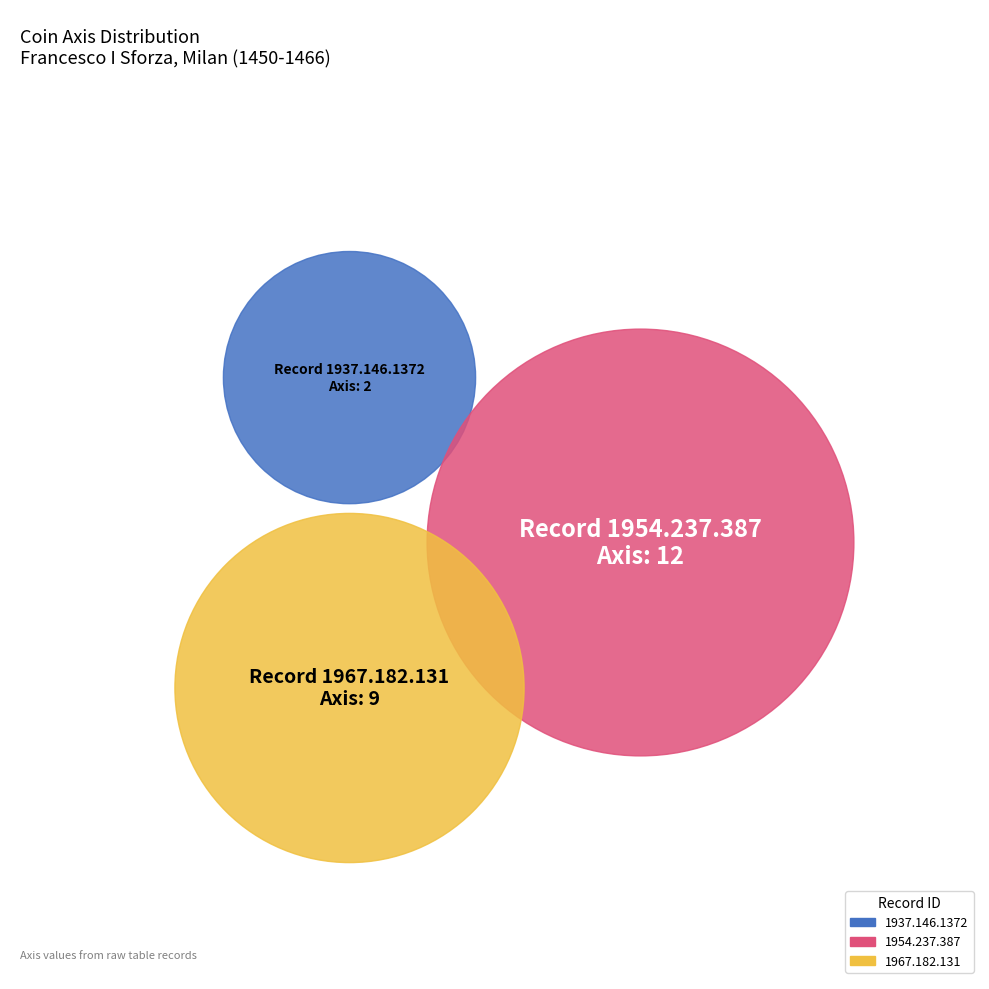

What percentage is the 1937.146.1372 slice, to the nearest percent?

9%